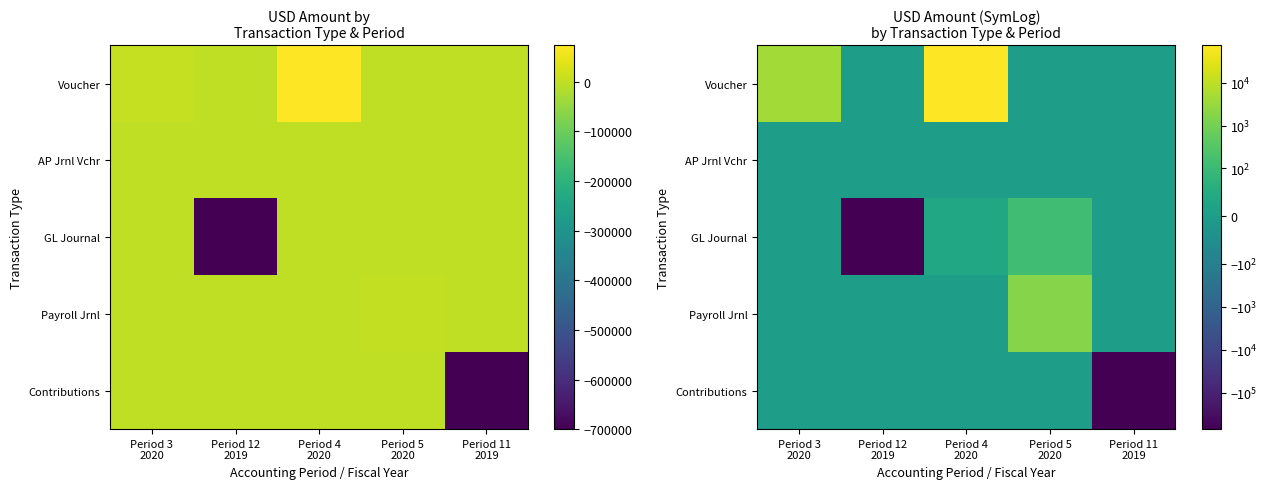

What is the minimum value for GL Journal?

-700000.0